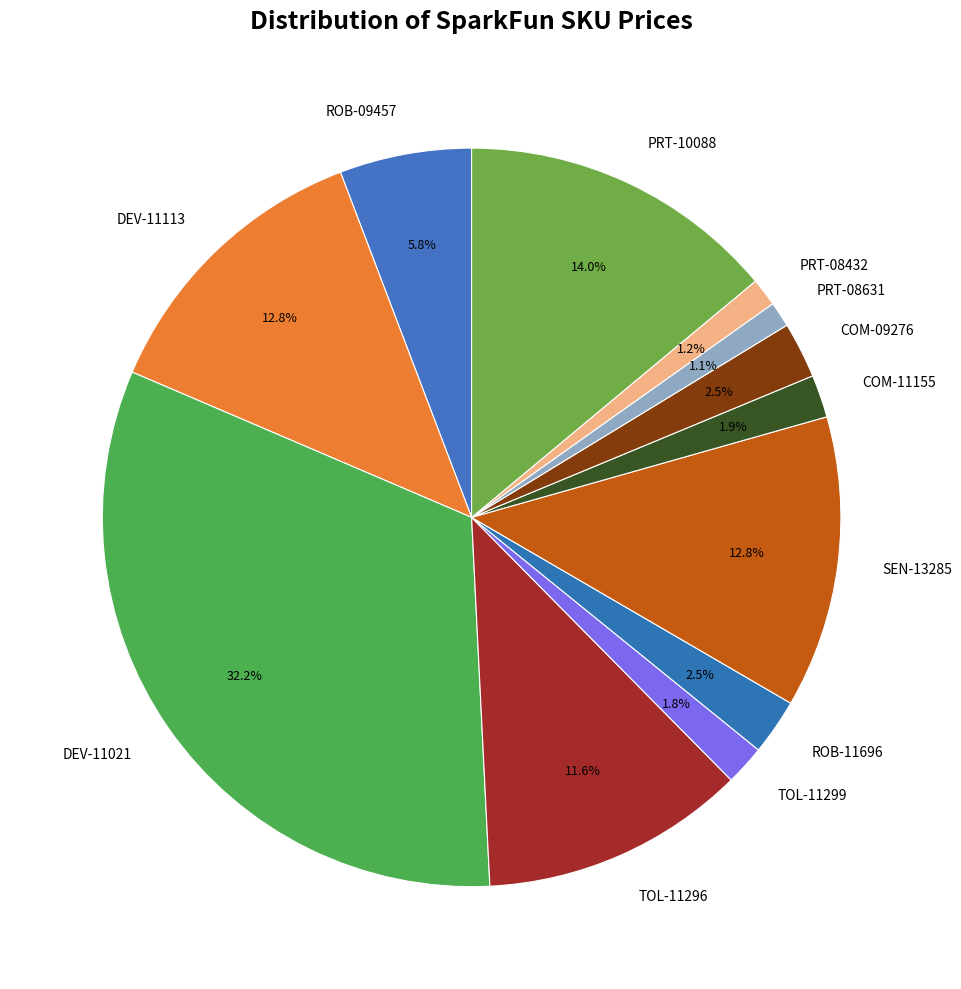

Which slice is the largest?

DEV-11021